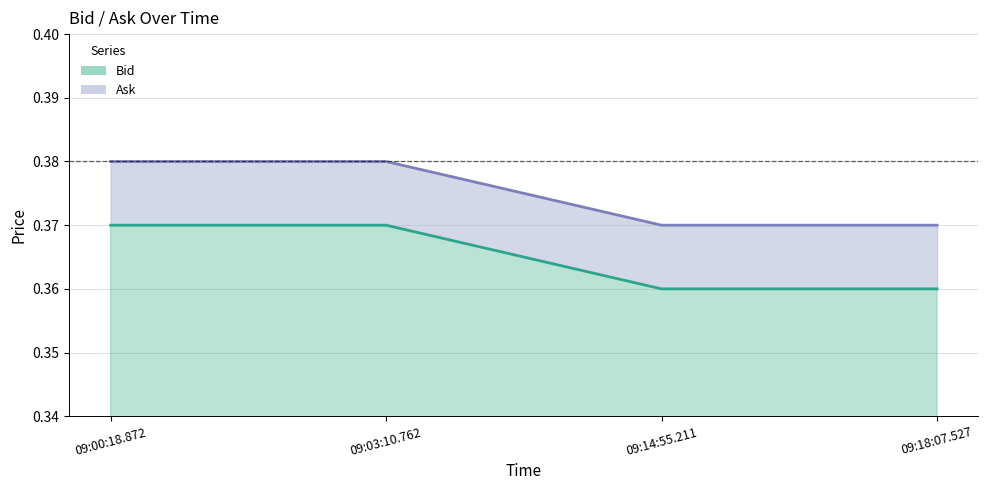

Reading left to right, what are all the values shown in this chart?

Bid: 09:00:18.872=0.4	09:03:10.762=0.4	09:14:55.211=0.4	09:18:07.527=0.4
Ask: 09:00:18.872=0.4	09:03:10.762=0.4	09:14:55.211=0.4	09:18:07.527=0.4